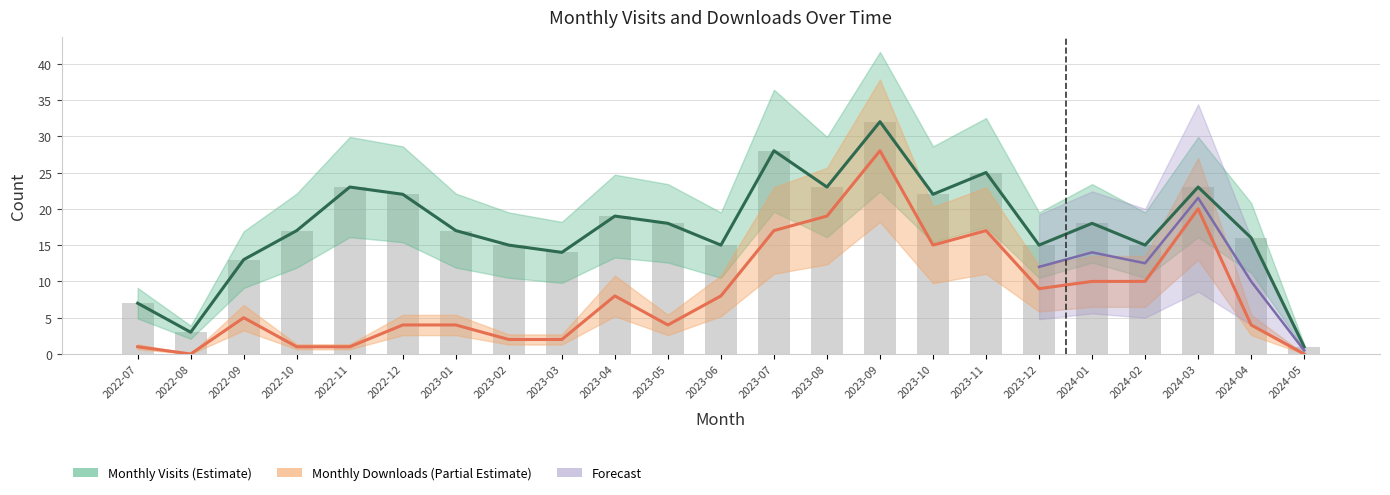

True or false: monthly_download_resource has a value of 2 at 2022-07.

False